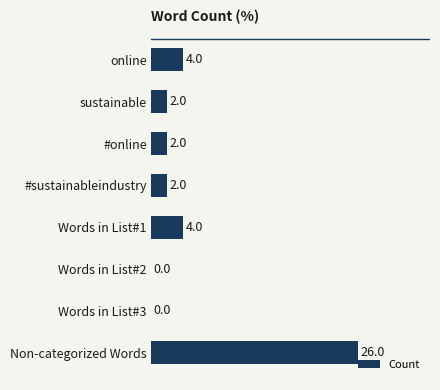

True or false: the data shows 0 at Words in List#2.

True